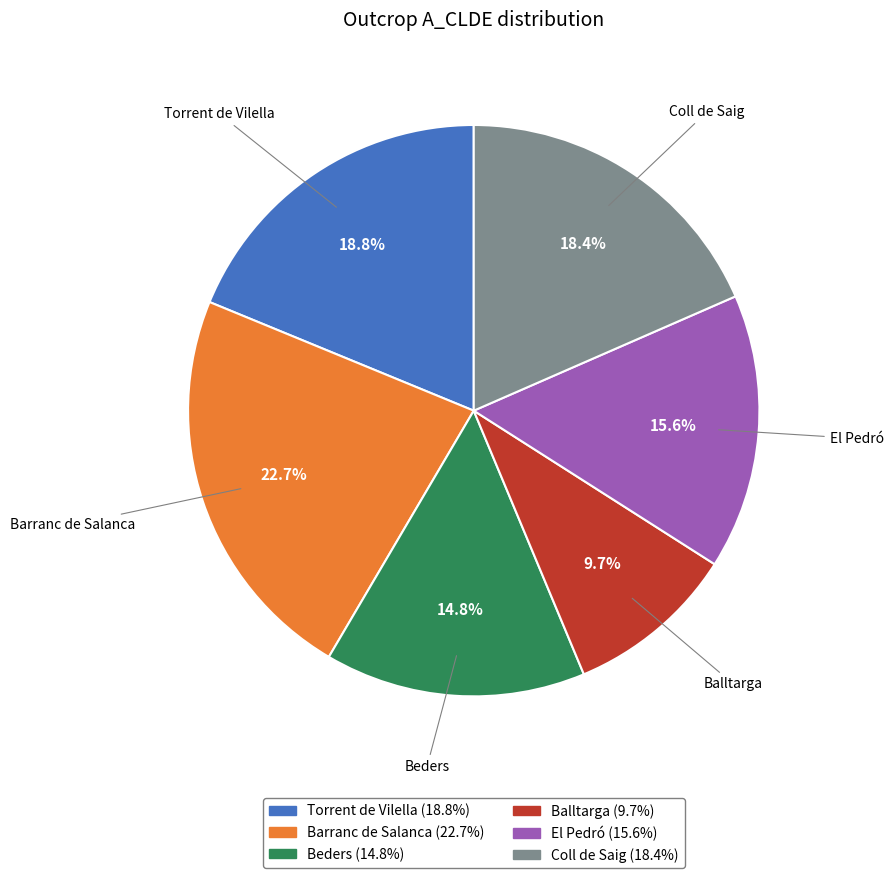

What percentage is the Beders slice, to the nearest percent?

15%